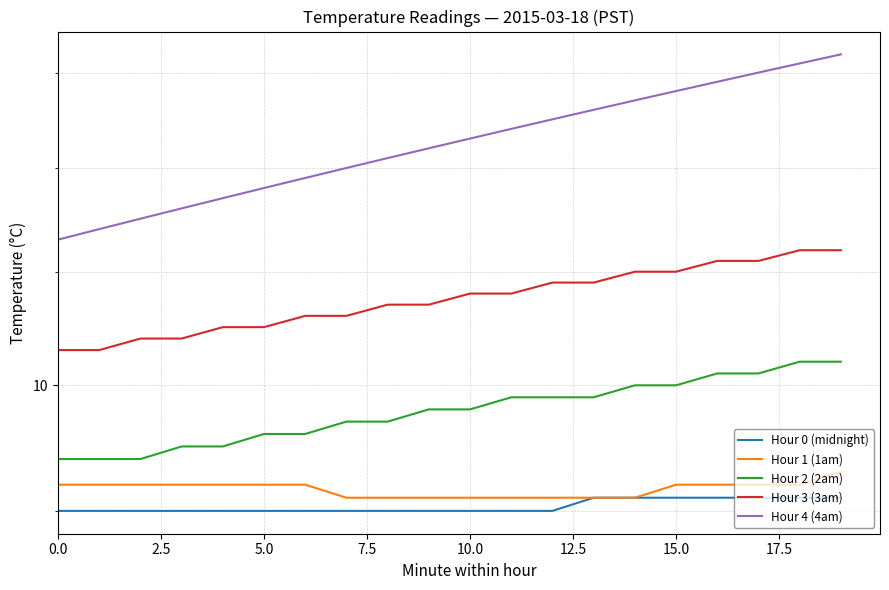

What is the average value of the Hour 4 (4am) series?

12.2